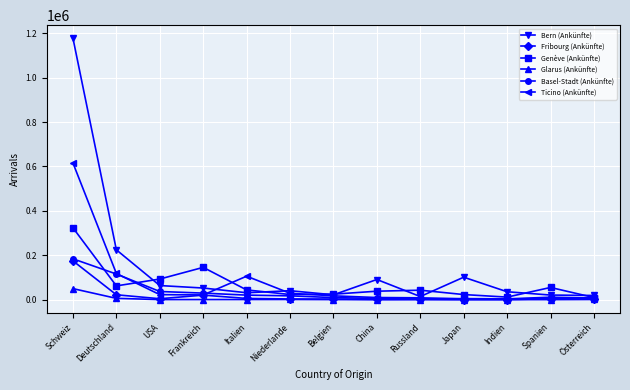

What is the total value across all series at Belgien?

75674